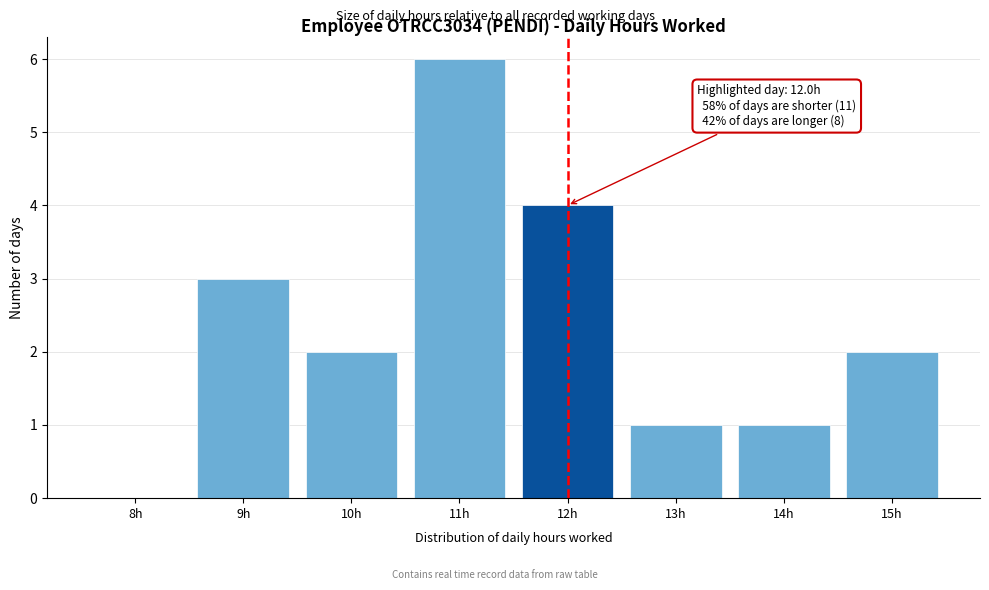

Reading right to left, list all the values displayed in this chart.

15h=2	14h=1	13h=1	12h=4	11h=6	10h=2	9h=3	8h=0